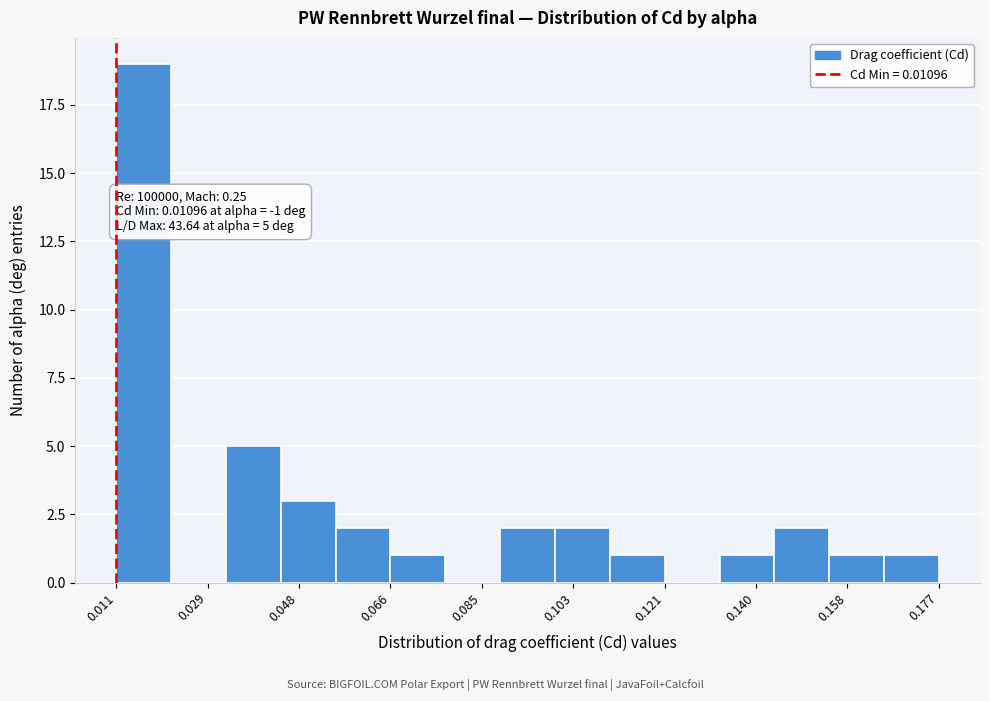

Over which range of the x-axis is the bar tallest?

0.010 to 0.022